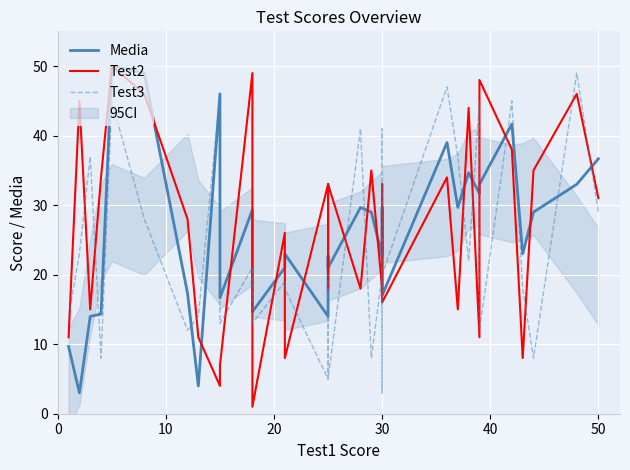

What is the approximate value of Media at 30?

22.7